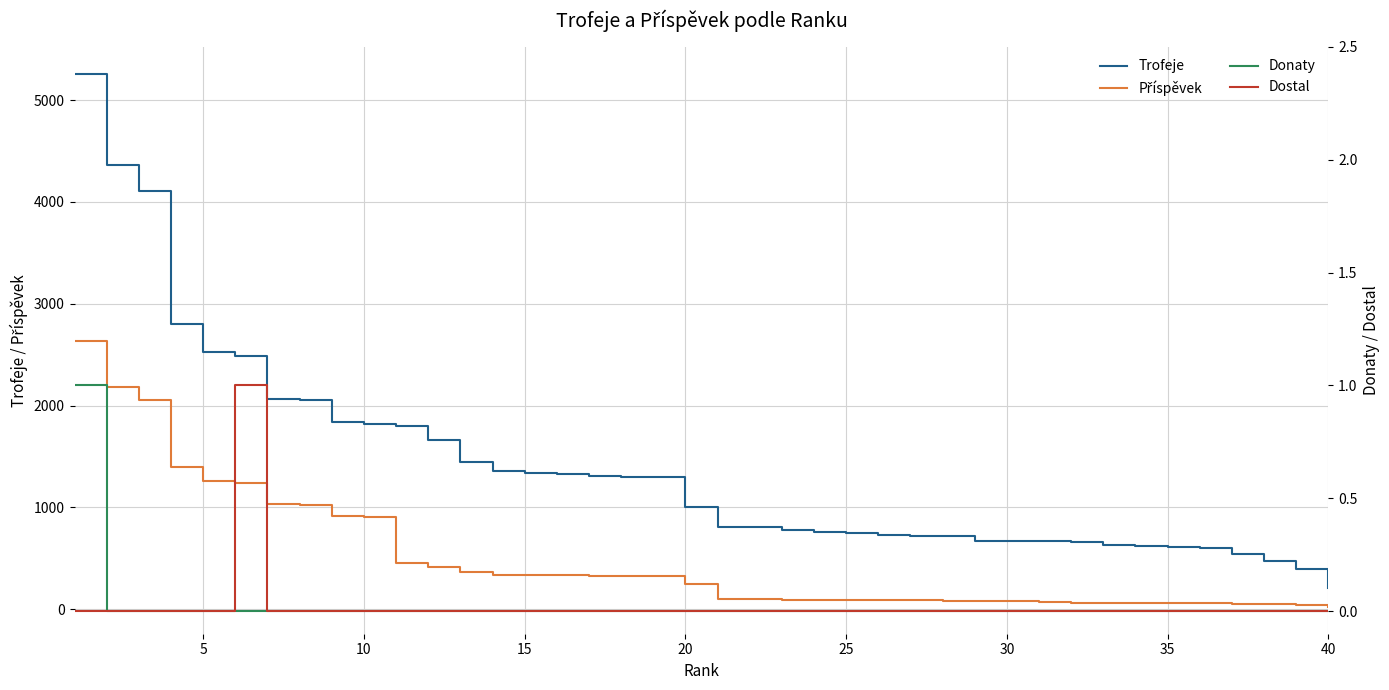

How many data points in Trofeje are above 1000?

19